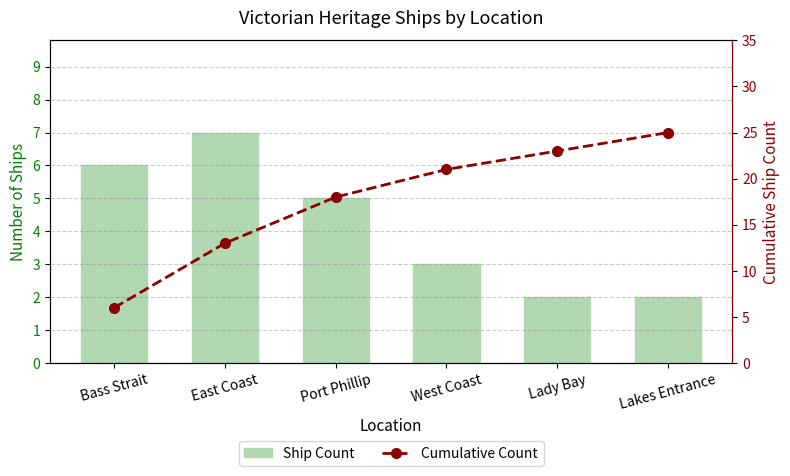

Which category has the highest value in the Ship Count series?

East Coast